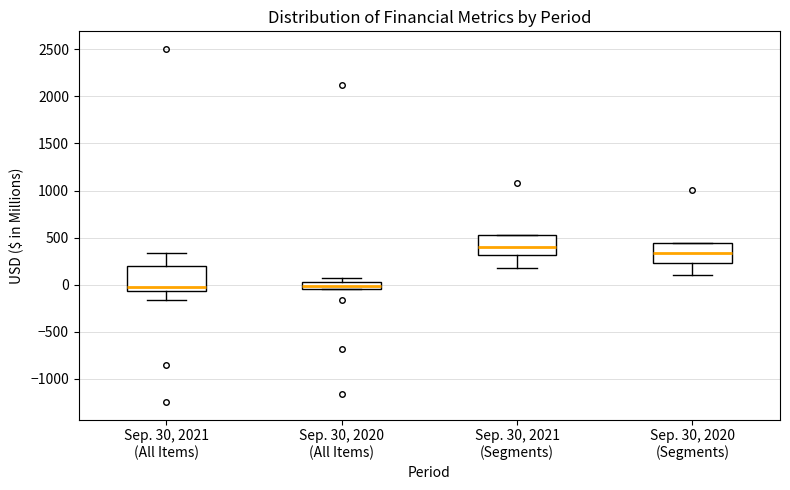

Which box is the tallest, from its lower edge to its upper edge?

Sep. 30, 2021 (All Items)